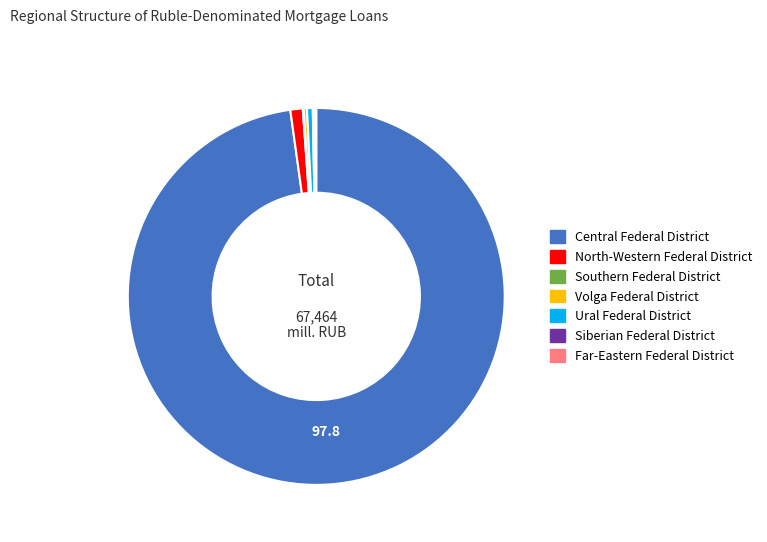

Do Central Federal District and Volga Federal District together represent more than half of the pie?

Yes